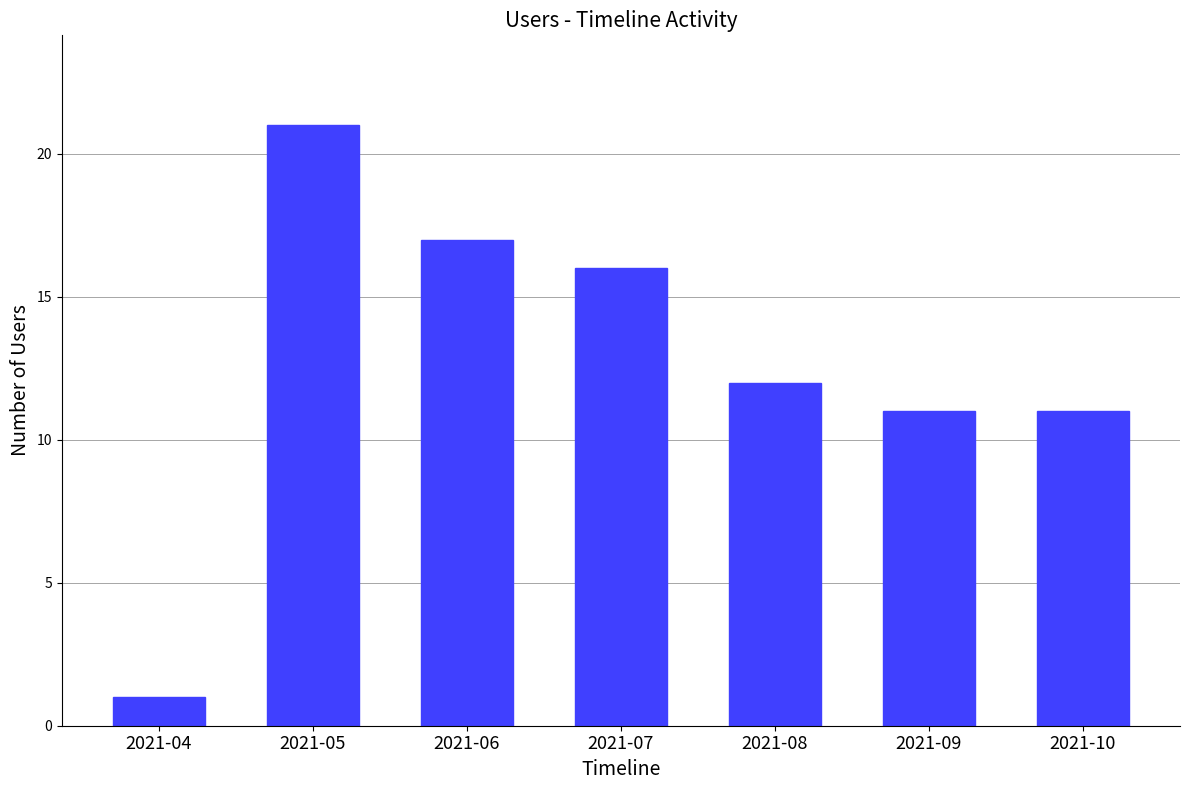

What is the maximum value shown in the chart?

21